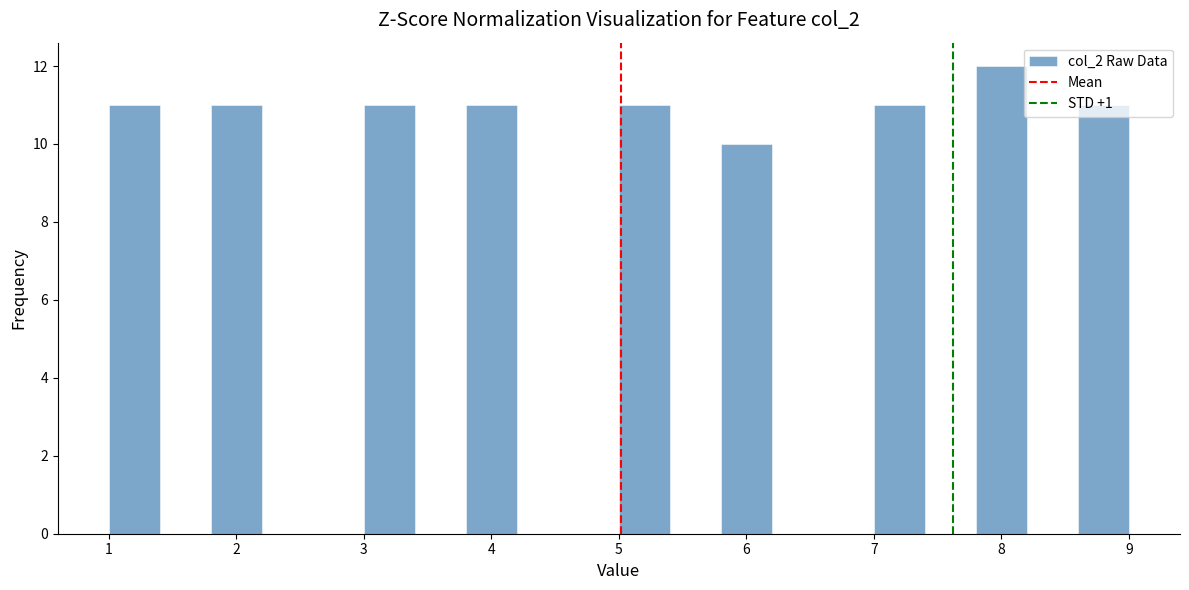

How tall is the bar that spans 1.0 to 1.4 on the x-axis? The values are not printed on the chart, so give them approximately, as read against the axis.

11